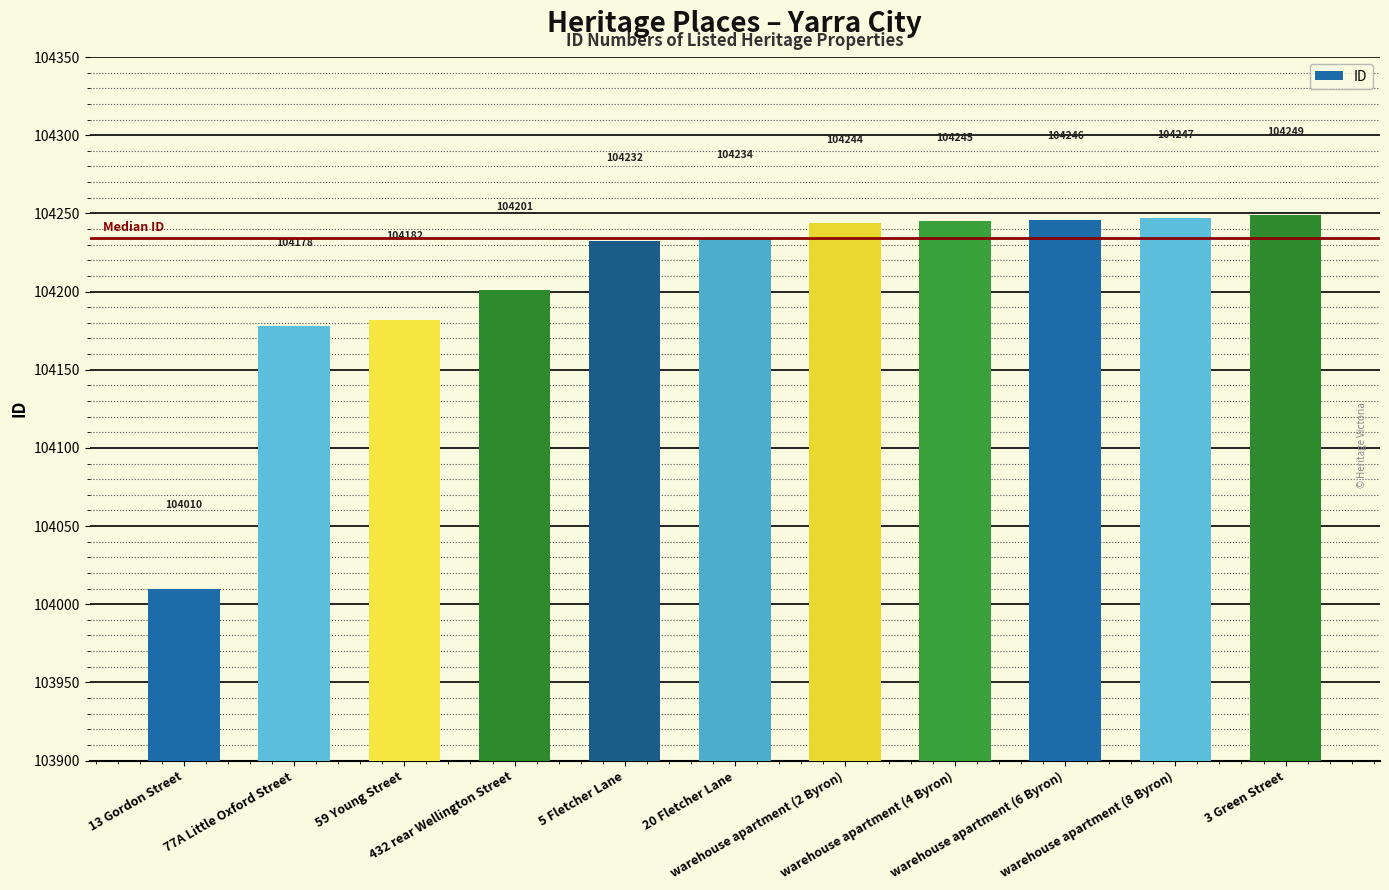

What is the label of the 5th bar from the left?

5 Fletcher Lane